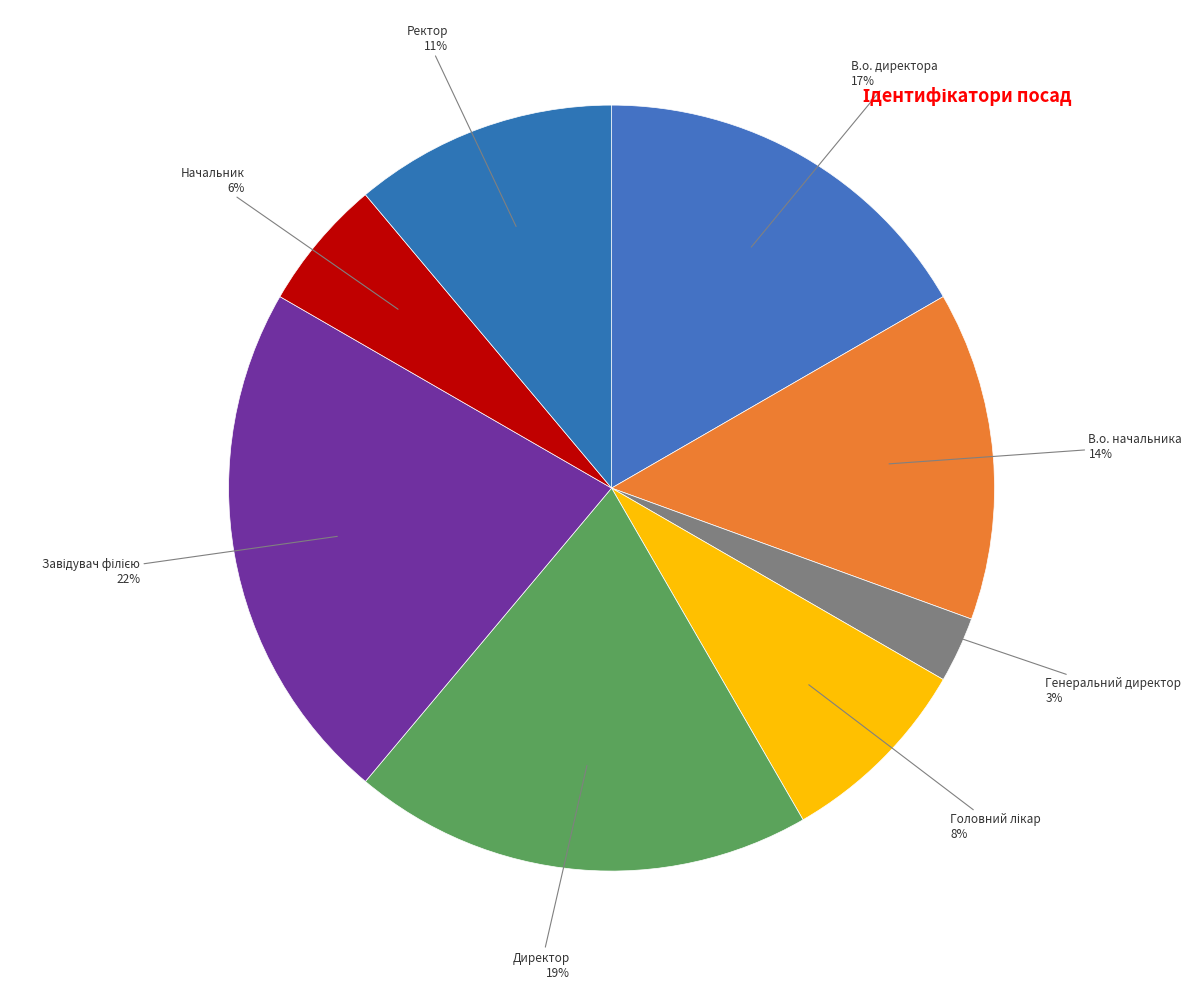

How many slices are in this pie chart?

8